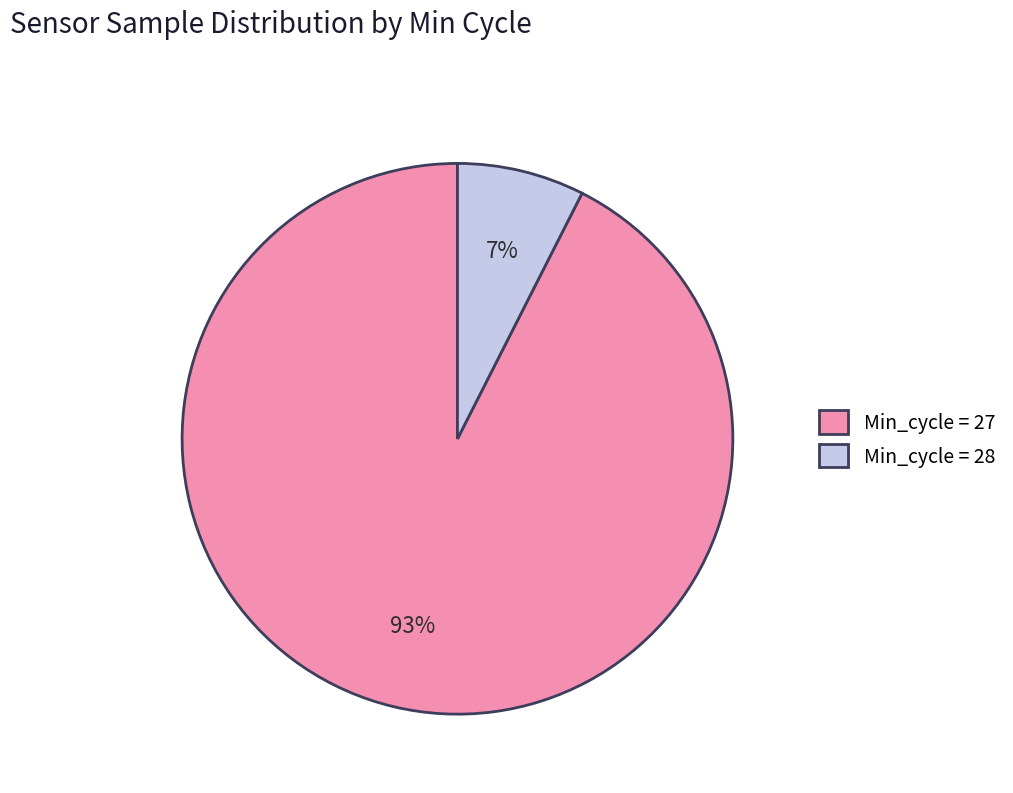

Between Min_cycle = 27 and Min_cycle = 28, which is larger?

Min_cycle = 27